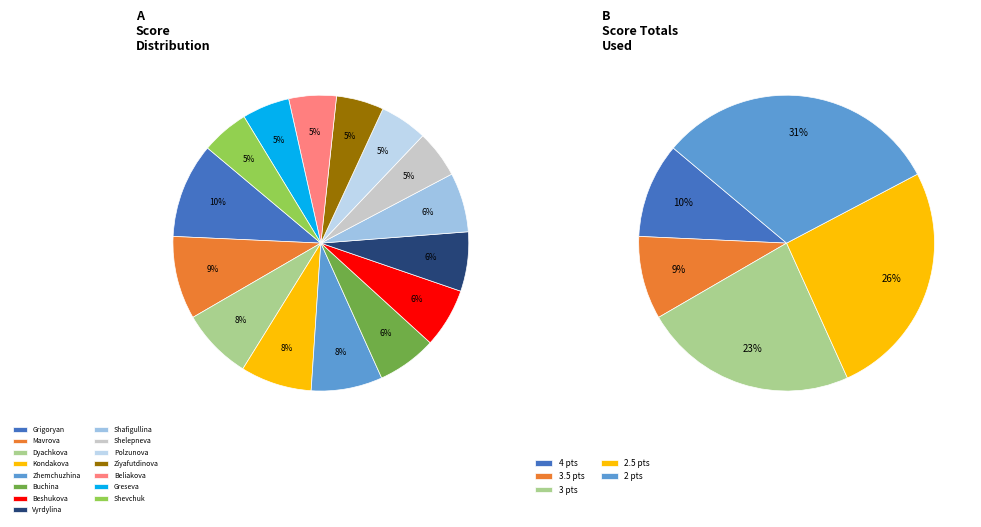

Does Greseva Violetta represent more than half of the total?

No